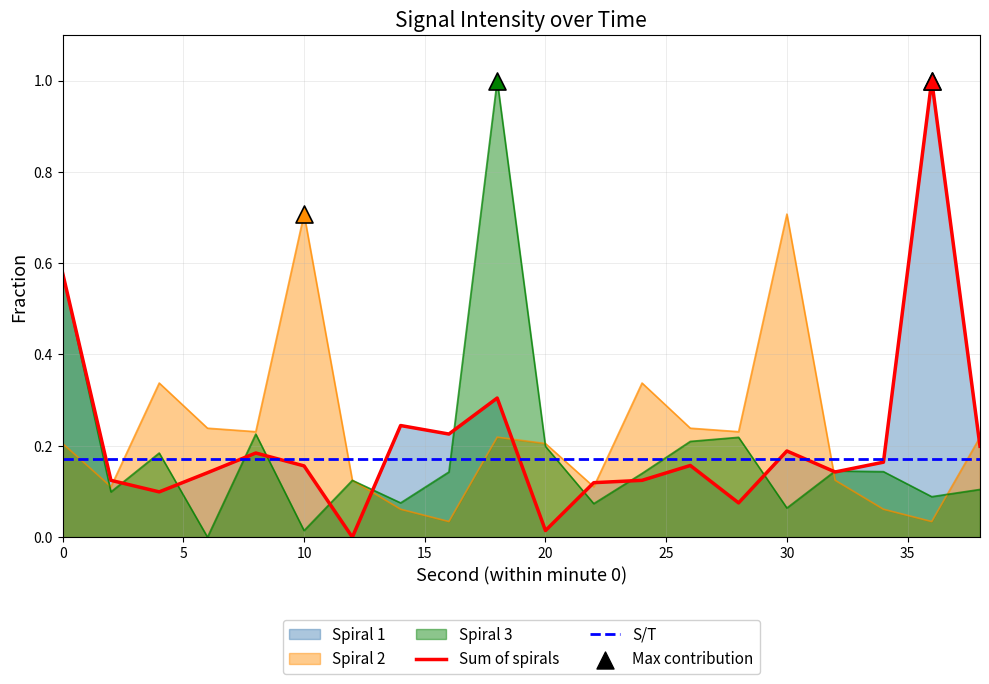

Which series contains the lowest Y value?

Spiral 1 (min 0)